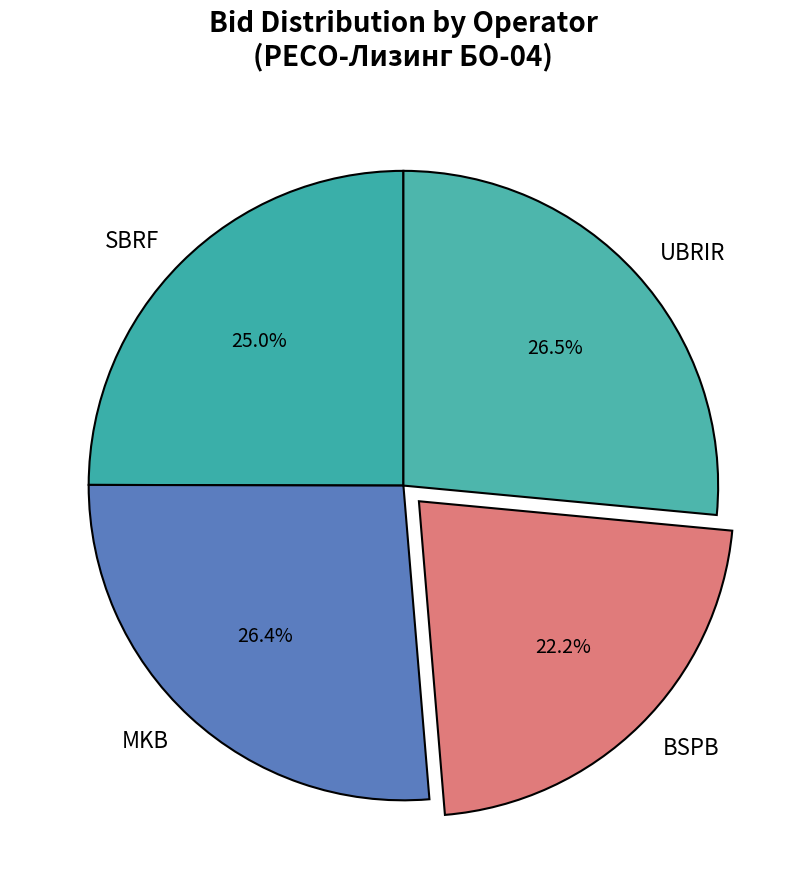

Which has a higher value, SBRF or MKB?

MKB